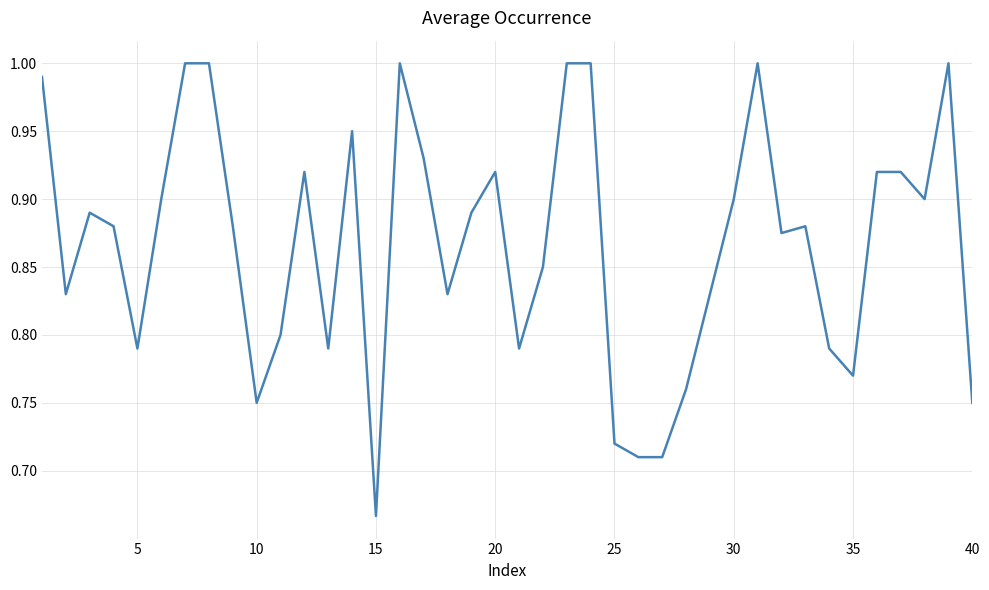

What is the difference between the maximum and minimum values?

0.3